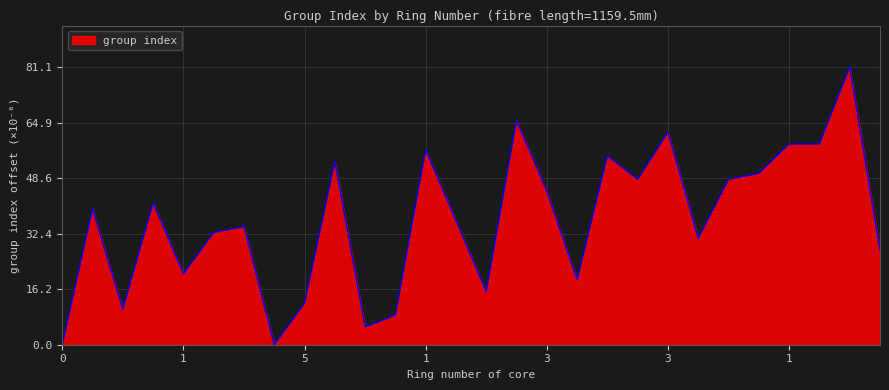

What is the maximum value shown in the chart?

81.1